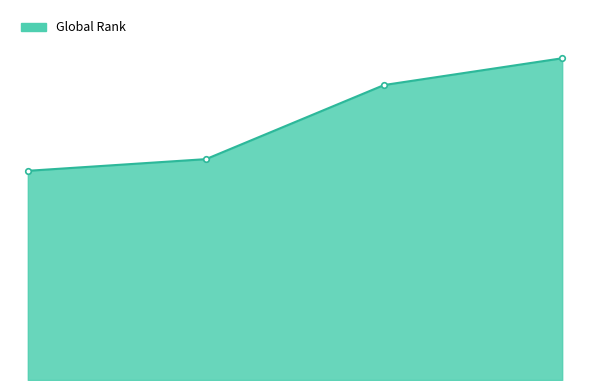

What is the maximum value shown in the chart?

10340